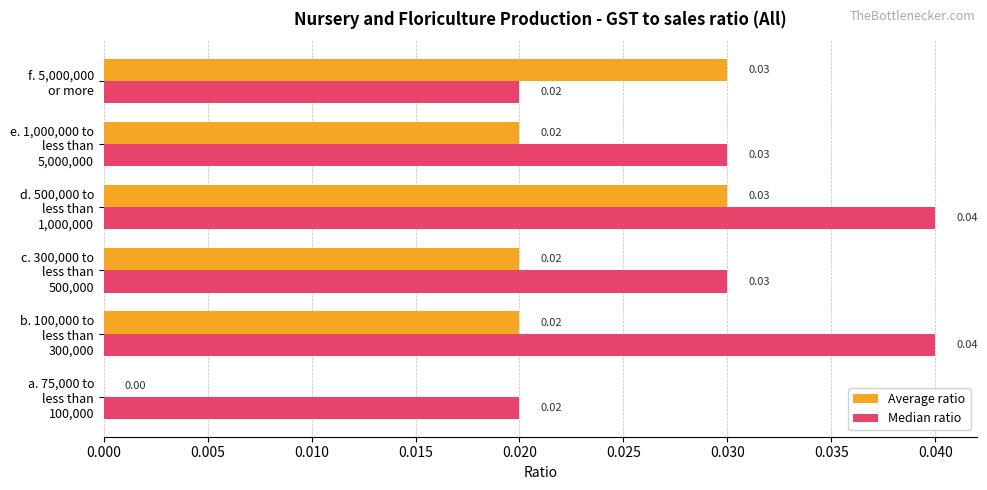

Which series has the largest total across all categories?

Median ratio